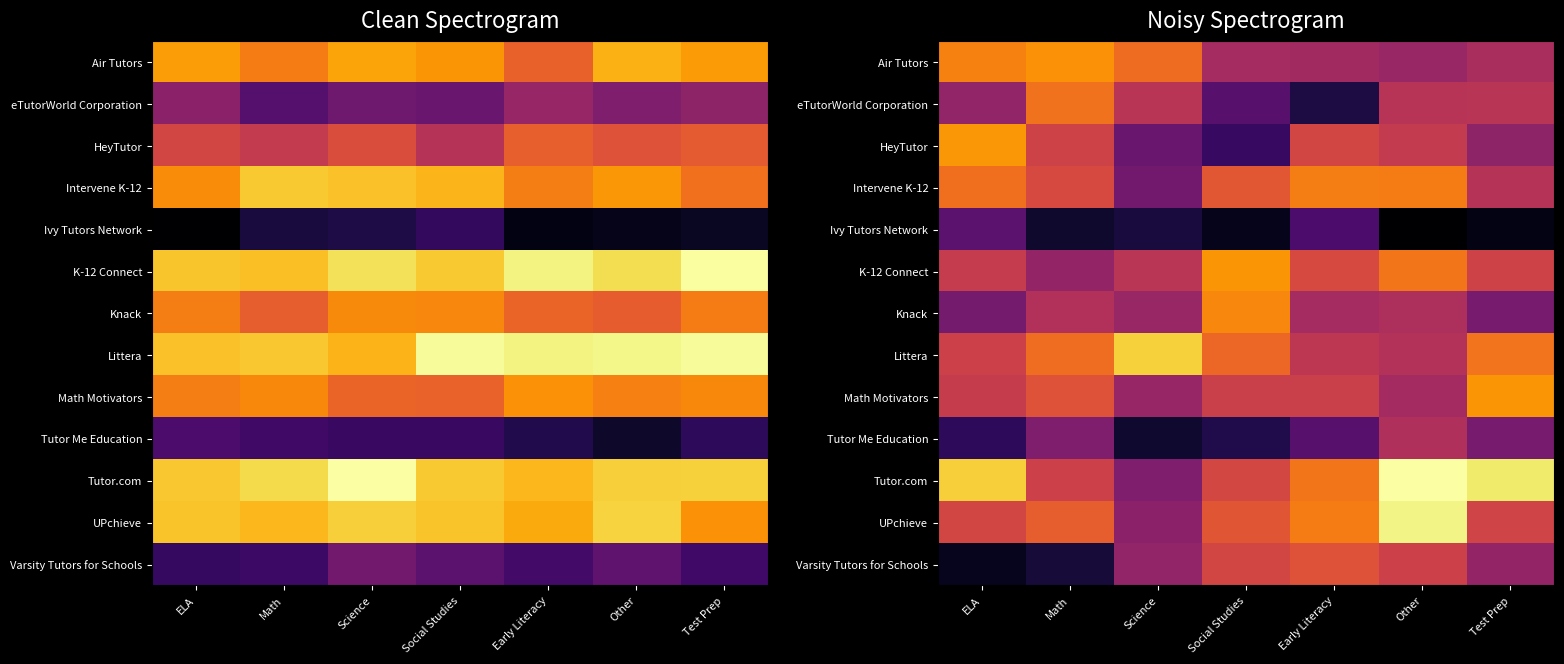

How many distinct data groups are displayed?

13